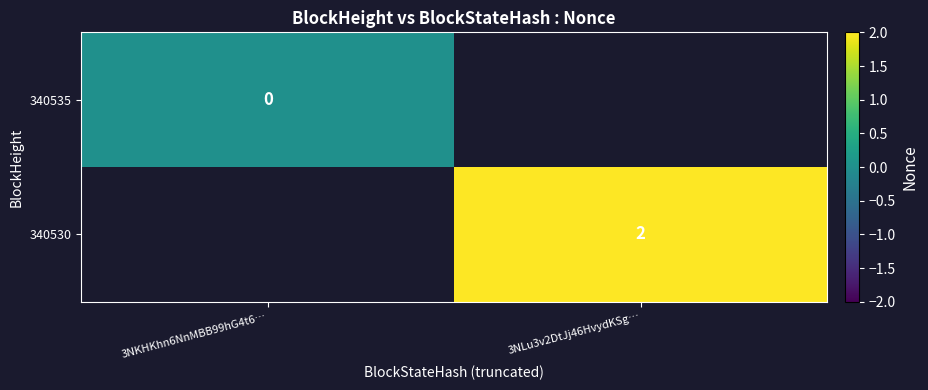

The value of 340530 at 3NLu3v2DtJj46HvydKSg… is 3. True or false?

False